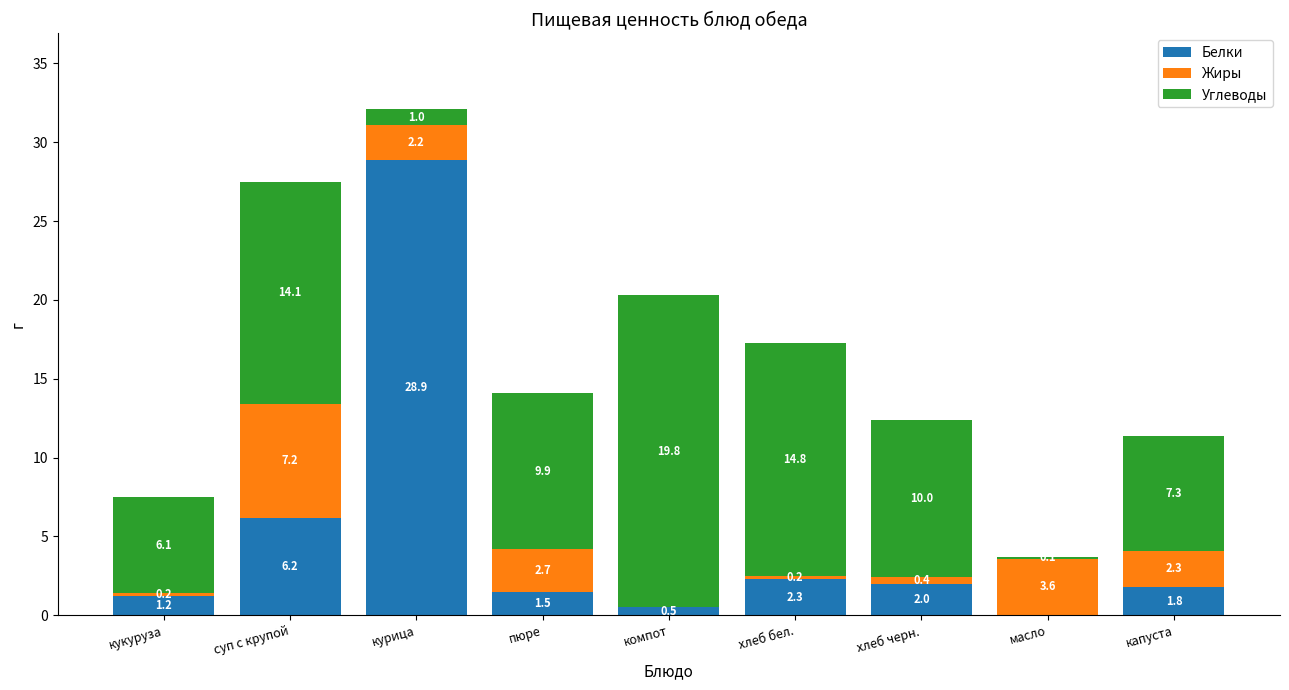

Reading right to left, transcribe the values for Белки.

капуста=1.8	масло=0.0	хлеб черн.=2.0	хлеб бел.=2.3	компот=0.5	пюре=1.5	курица=28.9	суп с крупой=6.2	кукуруза=1.2